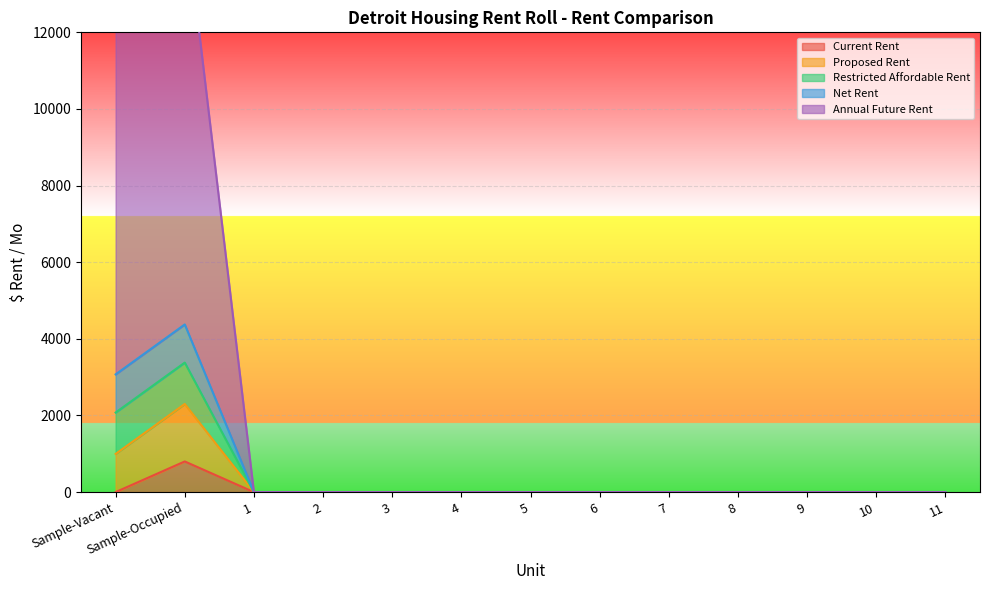

What is the maximum value for Current Rent?

800